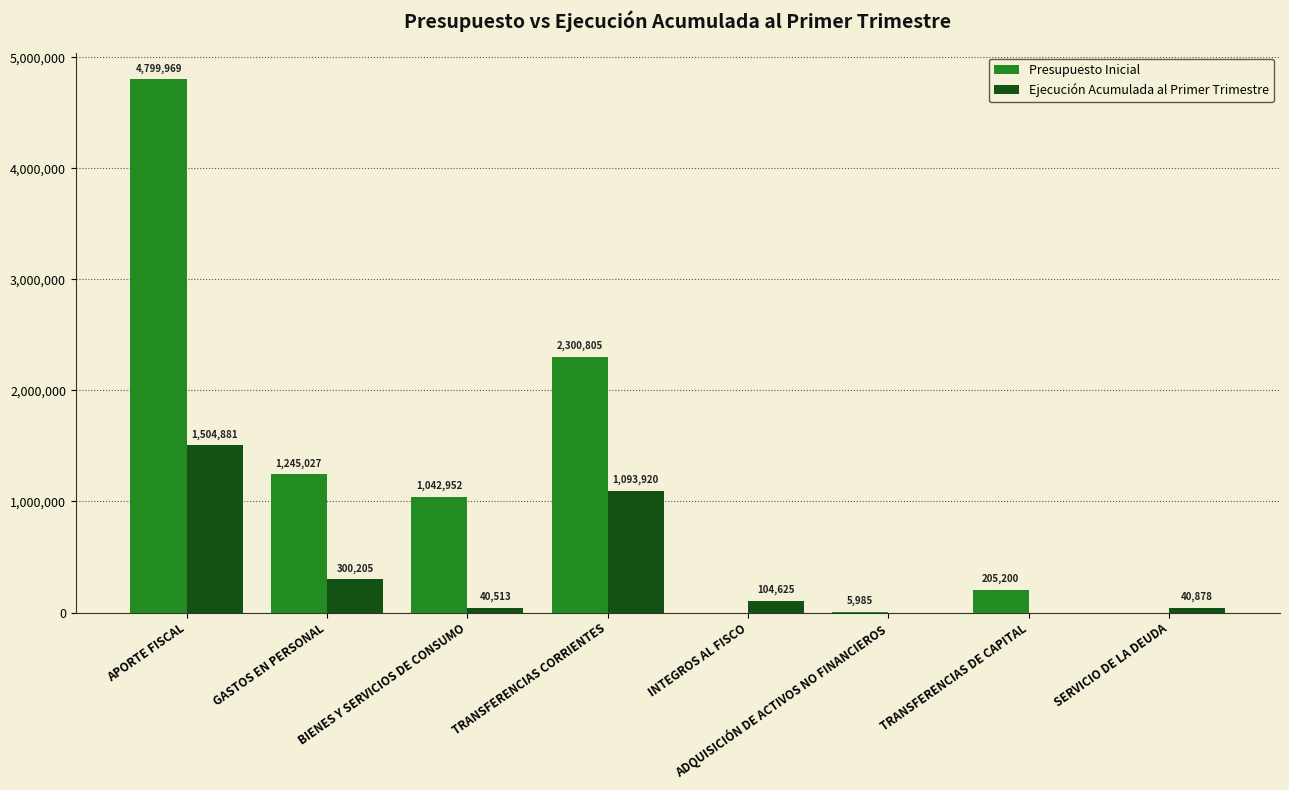

How many distinct data groups are displayed?

2